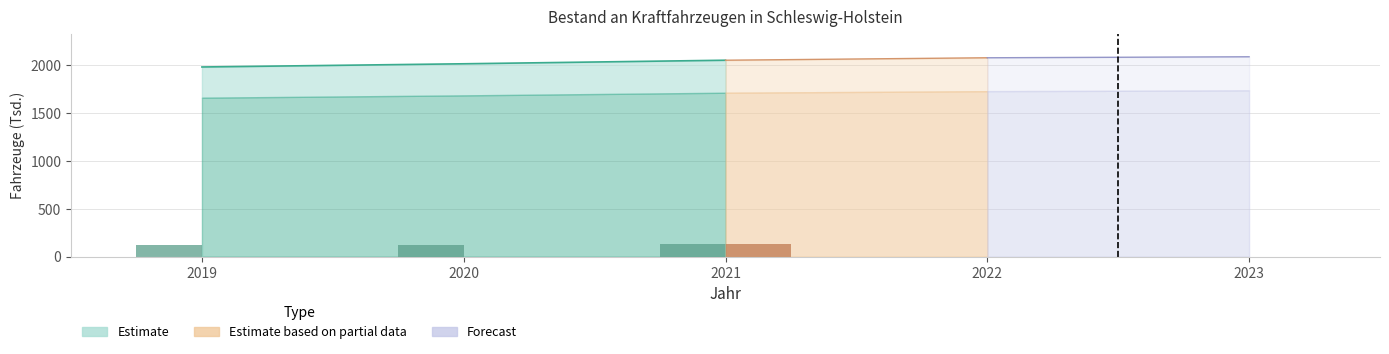

What is the average value?

125.8